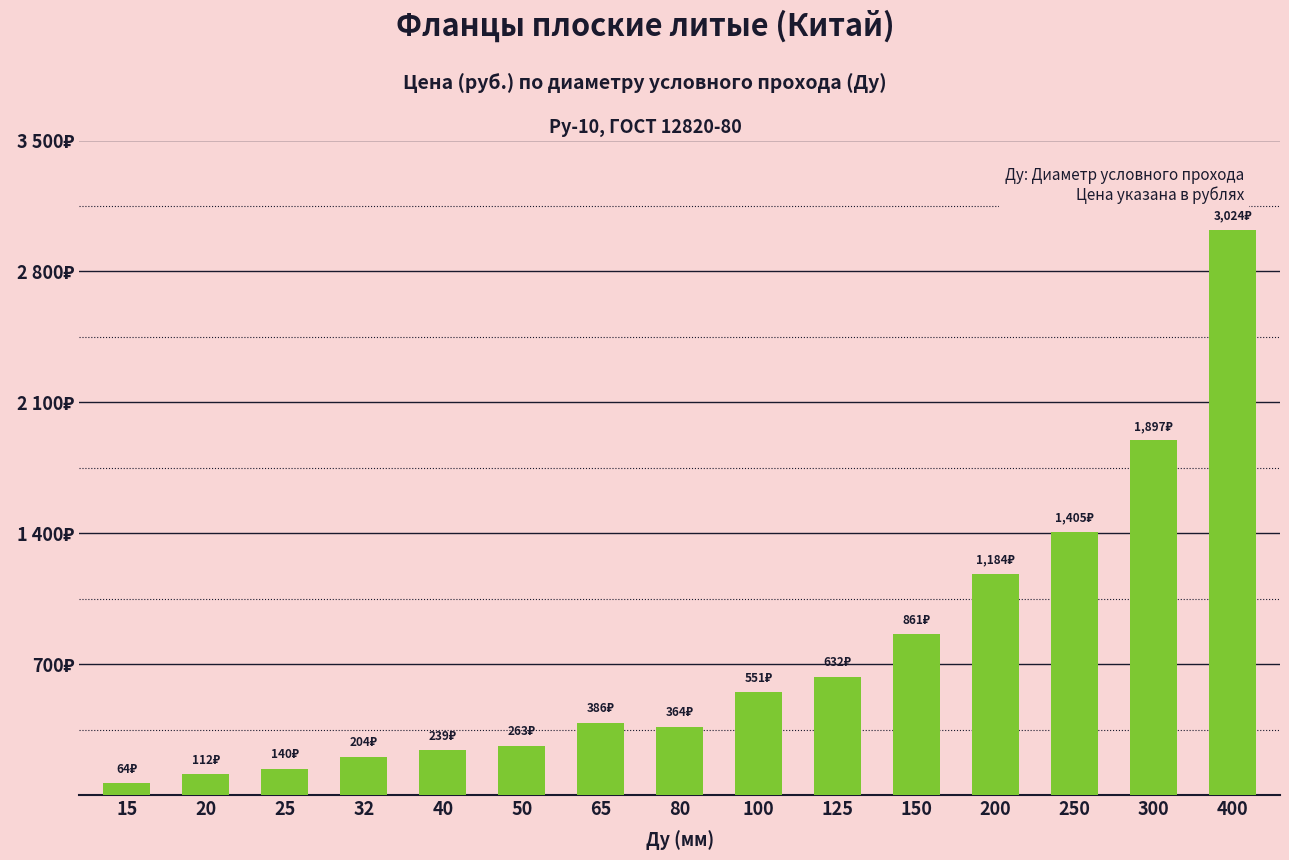

Reading right to left, list all the values displayed in this chart.

3024.0	1896.8	1405.3	1184.0	861.3	631.8	550.8	364.5	386.1	263.2	238.9	204.5	140.4	111.7	64.4